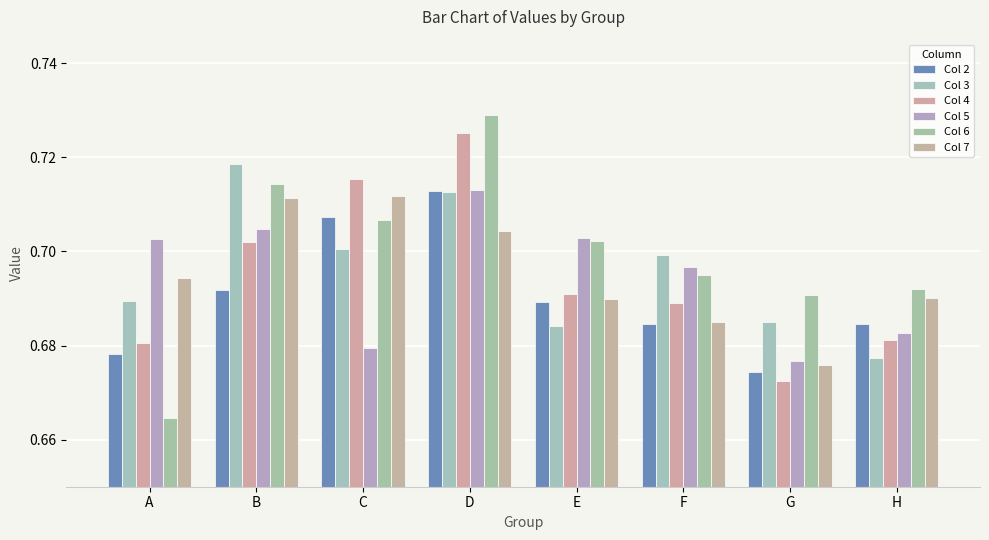

Reading left to right, list all the values displayed in this chart.

Col 2: 0.7	0.7	0.7	0.7	0.7	0.7	0.7	0.7
Col 3: 0.7	0.7	0.7	0.7	0.7	0.7	0.7	0.7
Col 4: 0.7	0.7	0.7	0.7	0.7	0.7	0.7	0.7
Col 5: 0.7	0.7	0.7	0.7	0.7	0.7	0.7	0.7
Col 6: 0.7	0.7	0.7	0.7	0.7	0.7	0.7	0.7
Col 7: 0.7	0.7	0.7	0.7	0.7	0.7	0.7	0.7